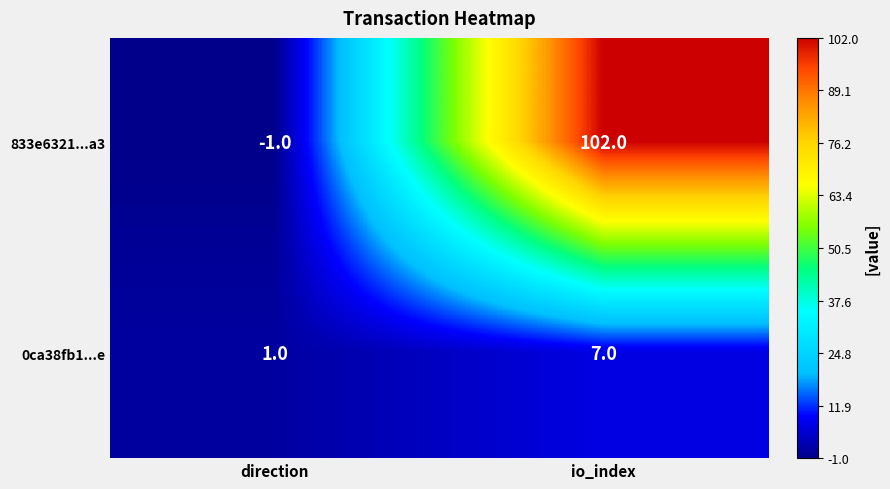

Reading left to right, extract all data points from this chart.

833e6321...a3: direction=-1	io_index=102
0ca38fb1...e: direction=1	io_index=7